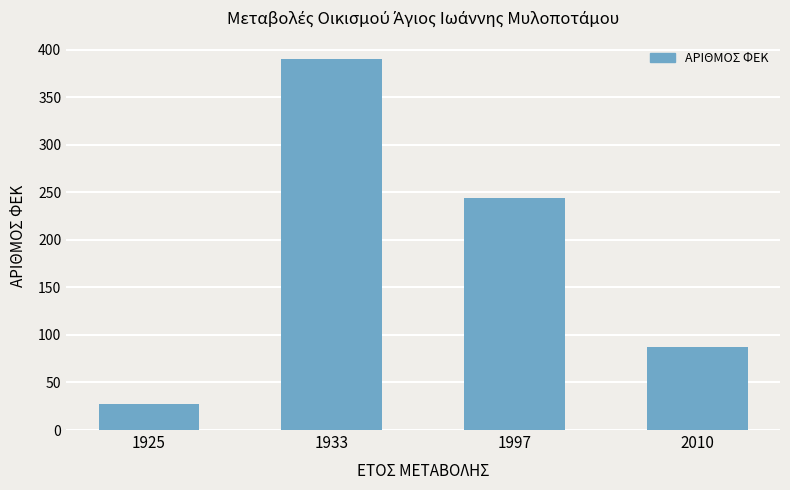

The chart shows a value of 390 at 1933. True or false?

True